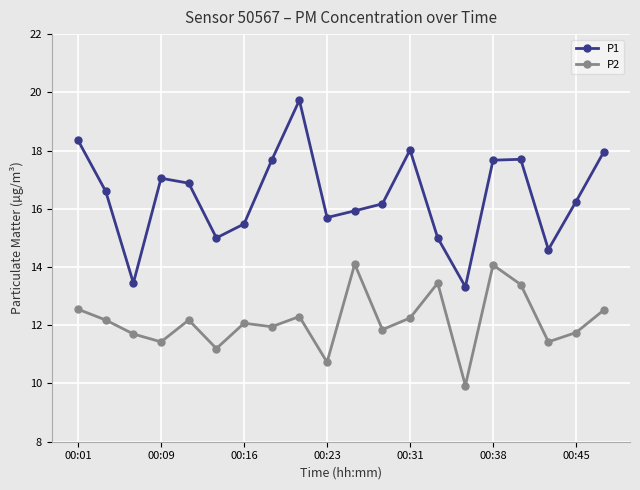

What is the smallest value displayed?

9.9